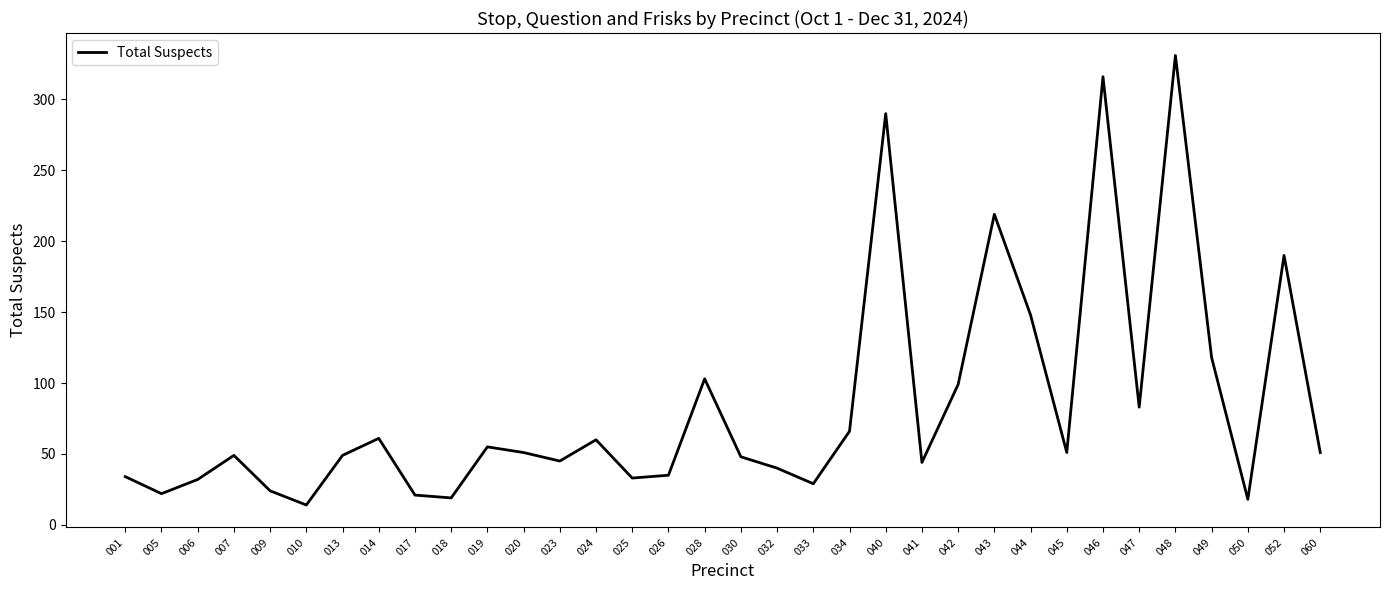

What is the sum of the values at 050 and 047?

101